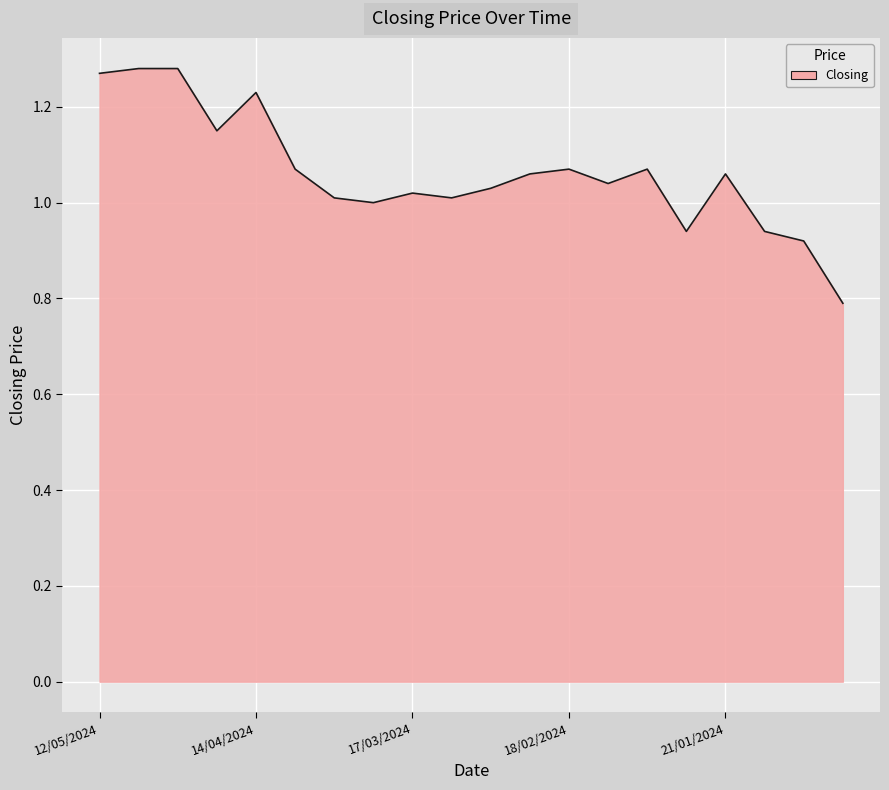

What is the smallest value displayed?

0.8